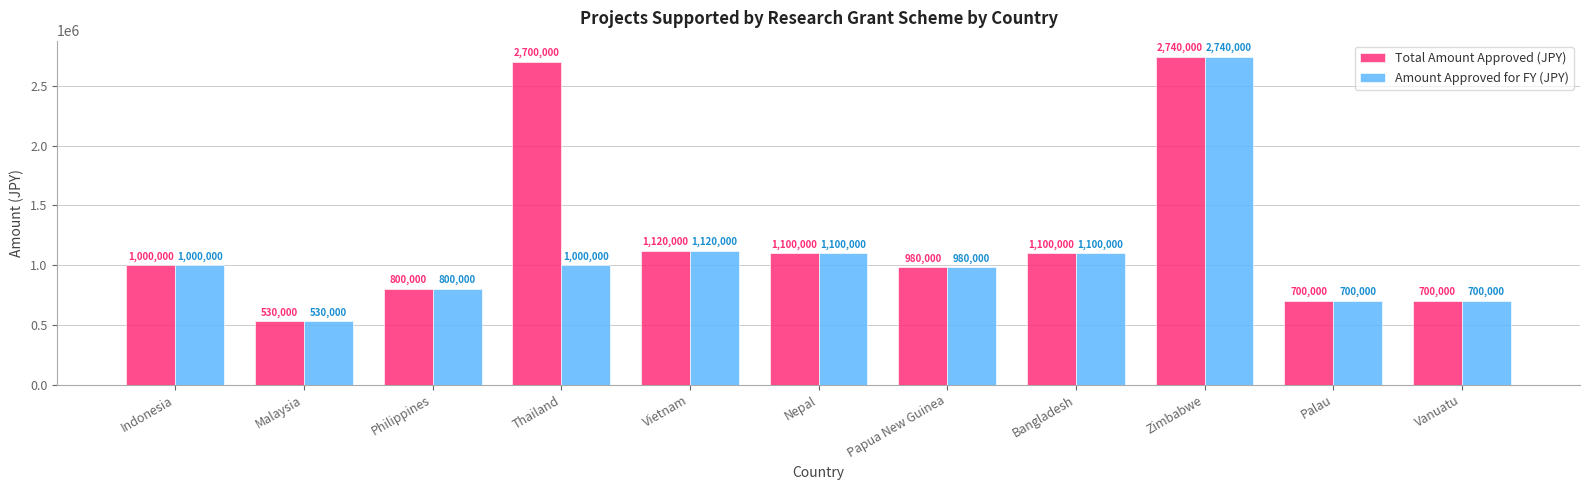

The Amount Approved for FY (JPY) series shows 1763576 at Nepal. True or false?

False